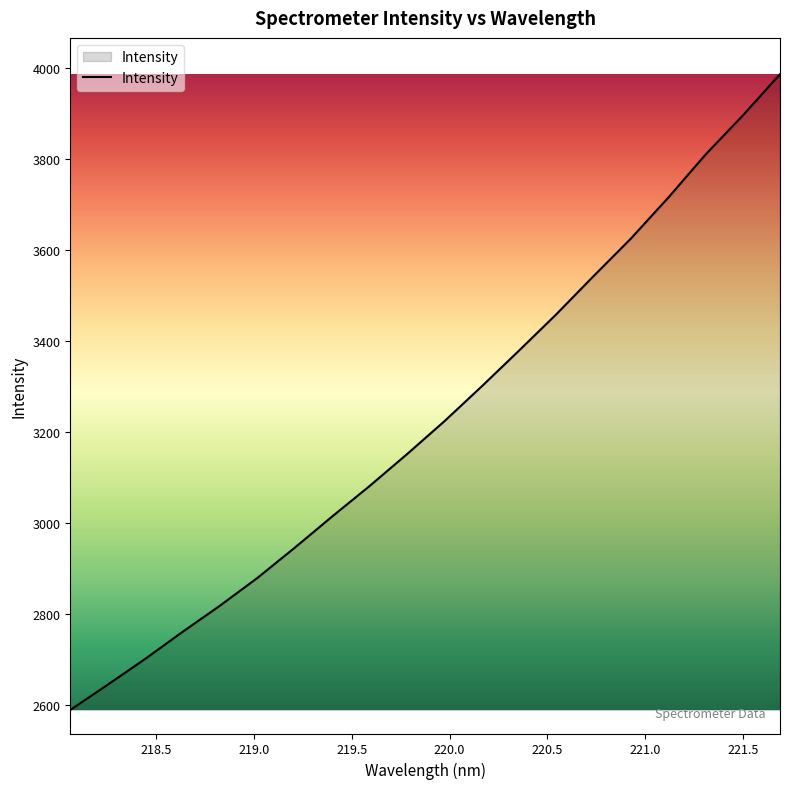

What is the maximum value shown in the chart?

3986.0